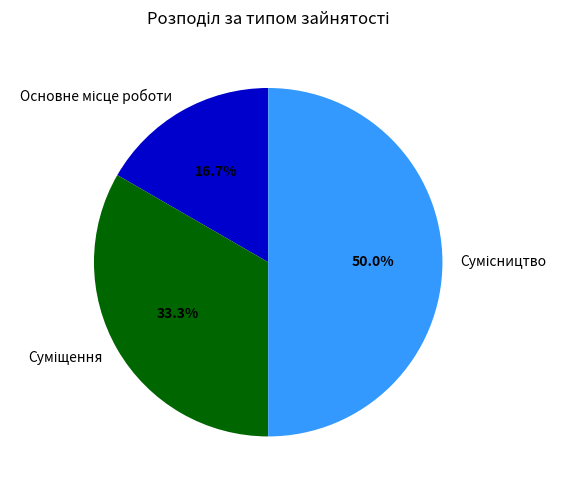

Is there a majority slice in this chart?

No